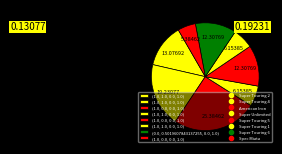

How many segments does this pie chart have?

8